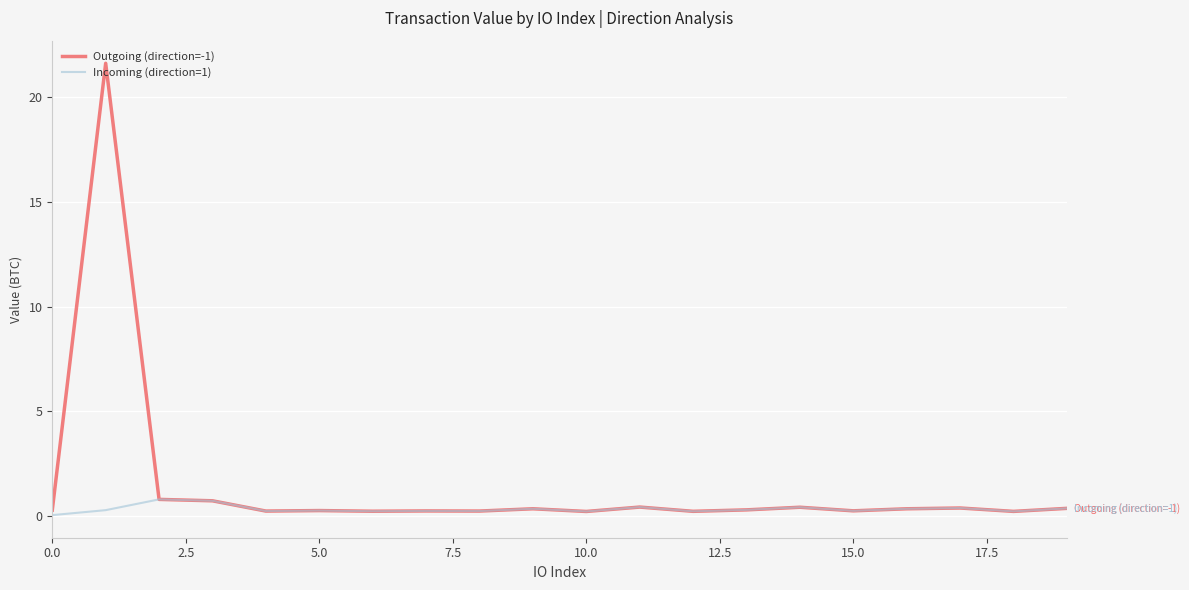

True or false: Outgoing (direction=-1) has more than 2 points higher than both neighbors.

True